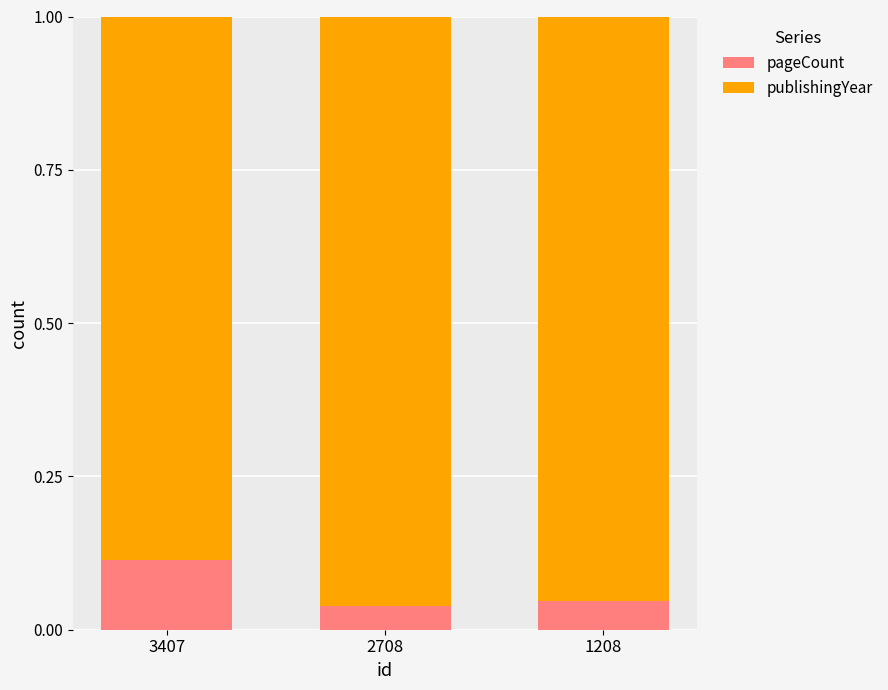

How many pageCount values are between 0 and 1?

3